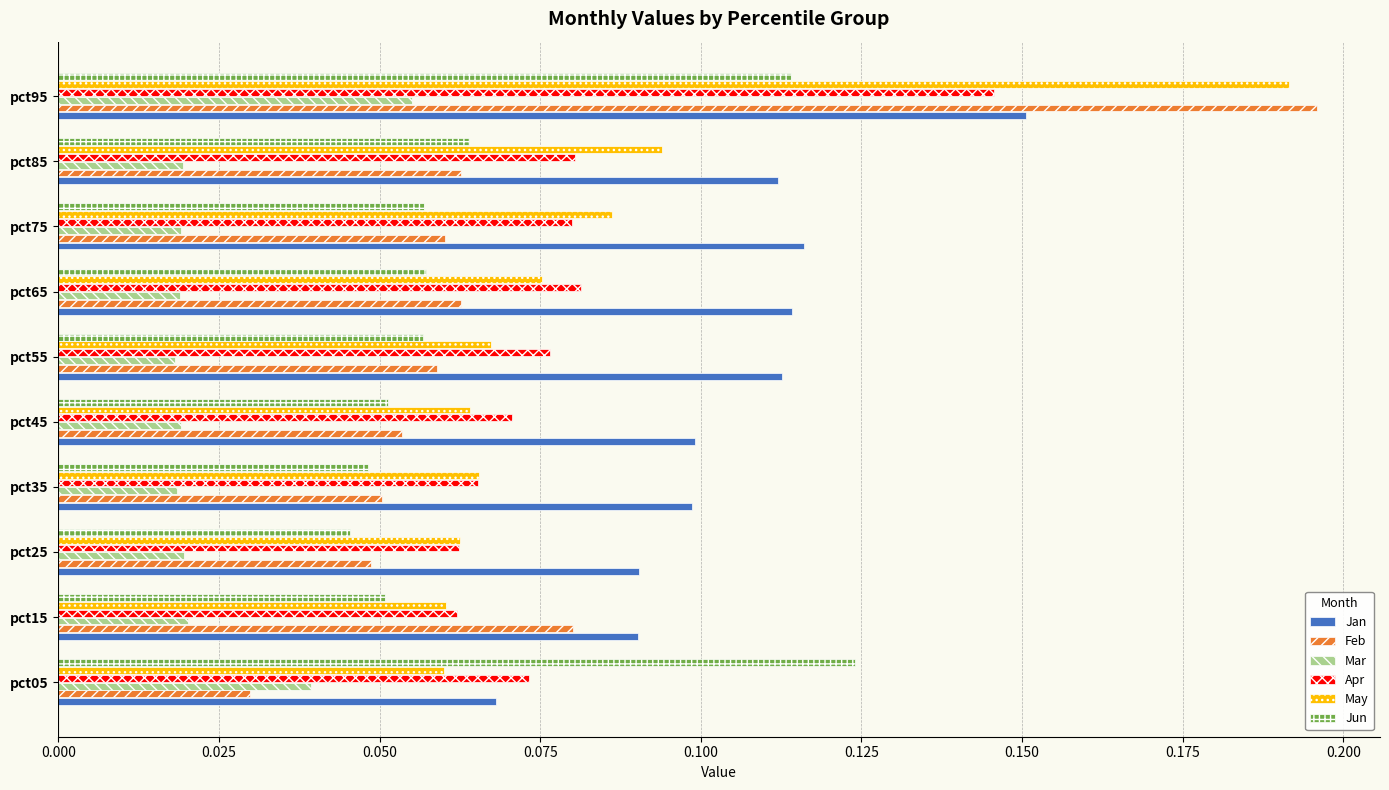

At how many categories does at least one series exceed 0?

10